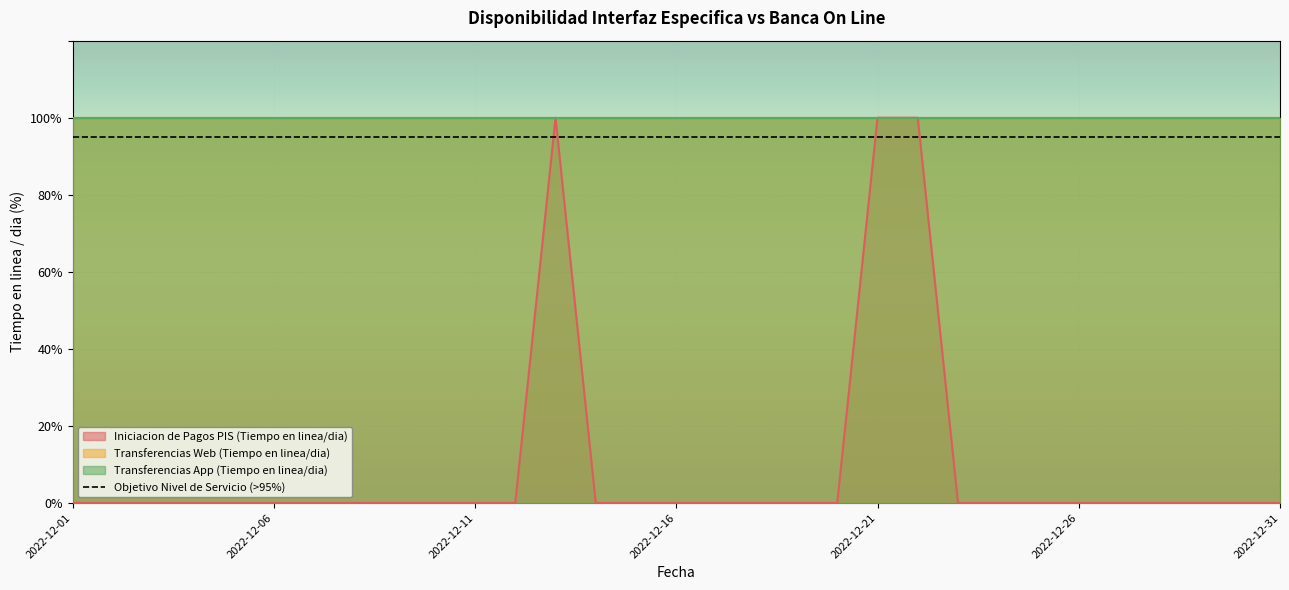

True or false: Transferencias App (Tiempo en linea/dia) and Transferencias Web (Tiempo en linea/dia) cross at least once.

False